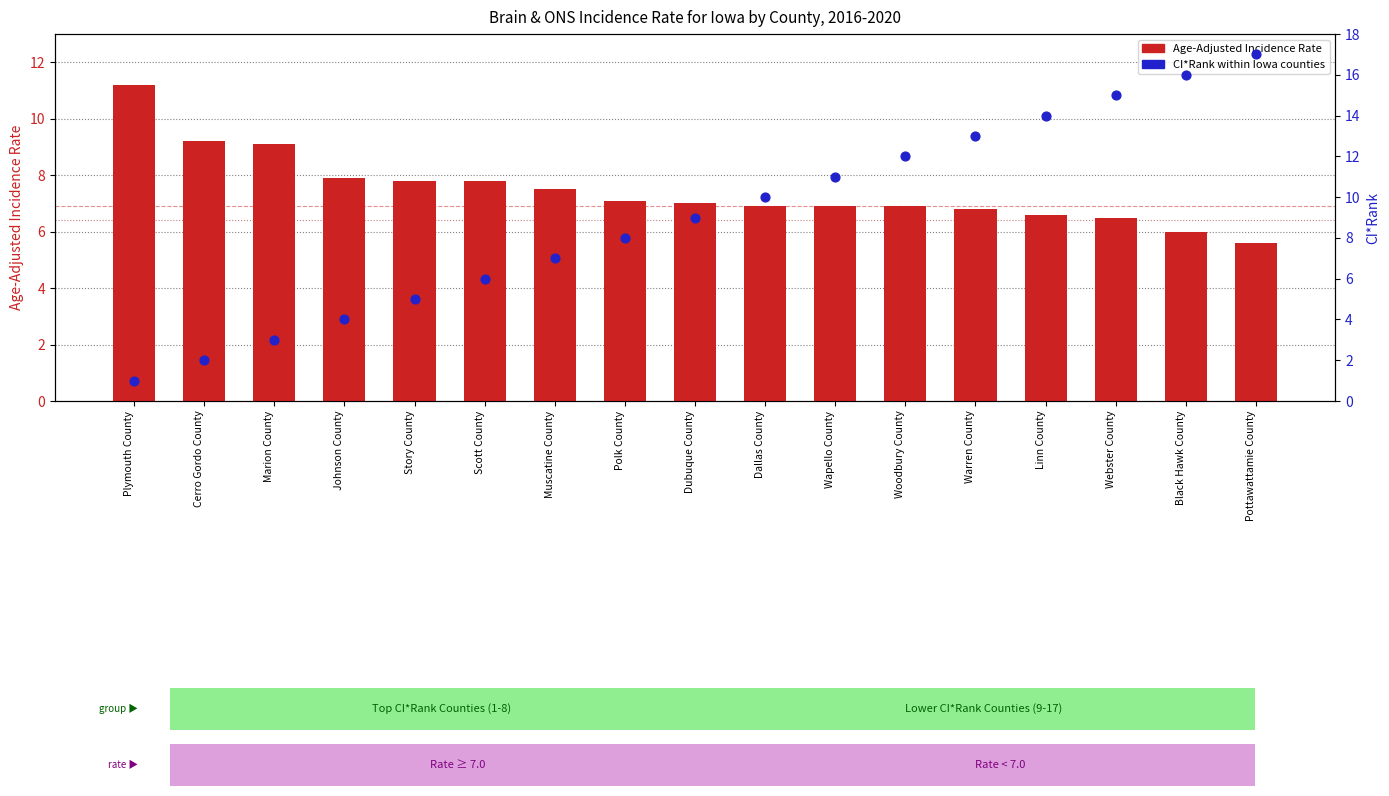

At how many categories does at least one series exceed 12?

5